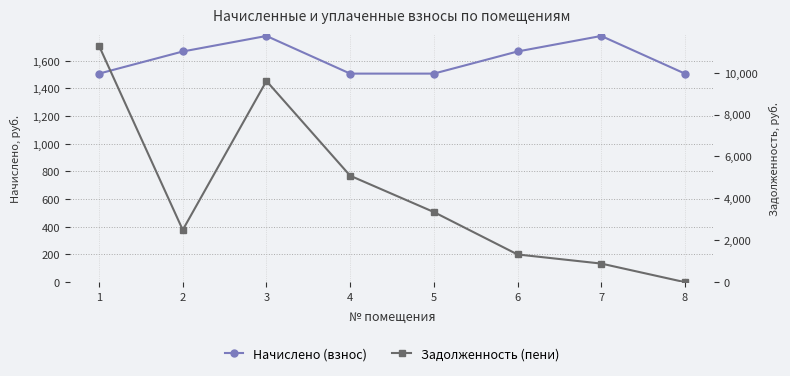

Reading left to right, list all the values displayed in this chart.

Начислено (взнос): 1507.1	1667.0	1779.2	1507.1	1507.1	1667.0	1779.2	1507.1
Задолженность (пени): 11280.6	2494.1	9605.0	5082.1	3348.1	1323.1	887.4	0.0